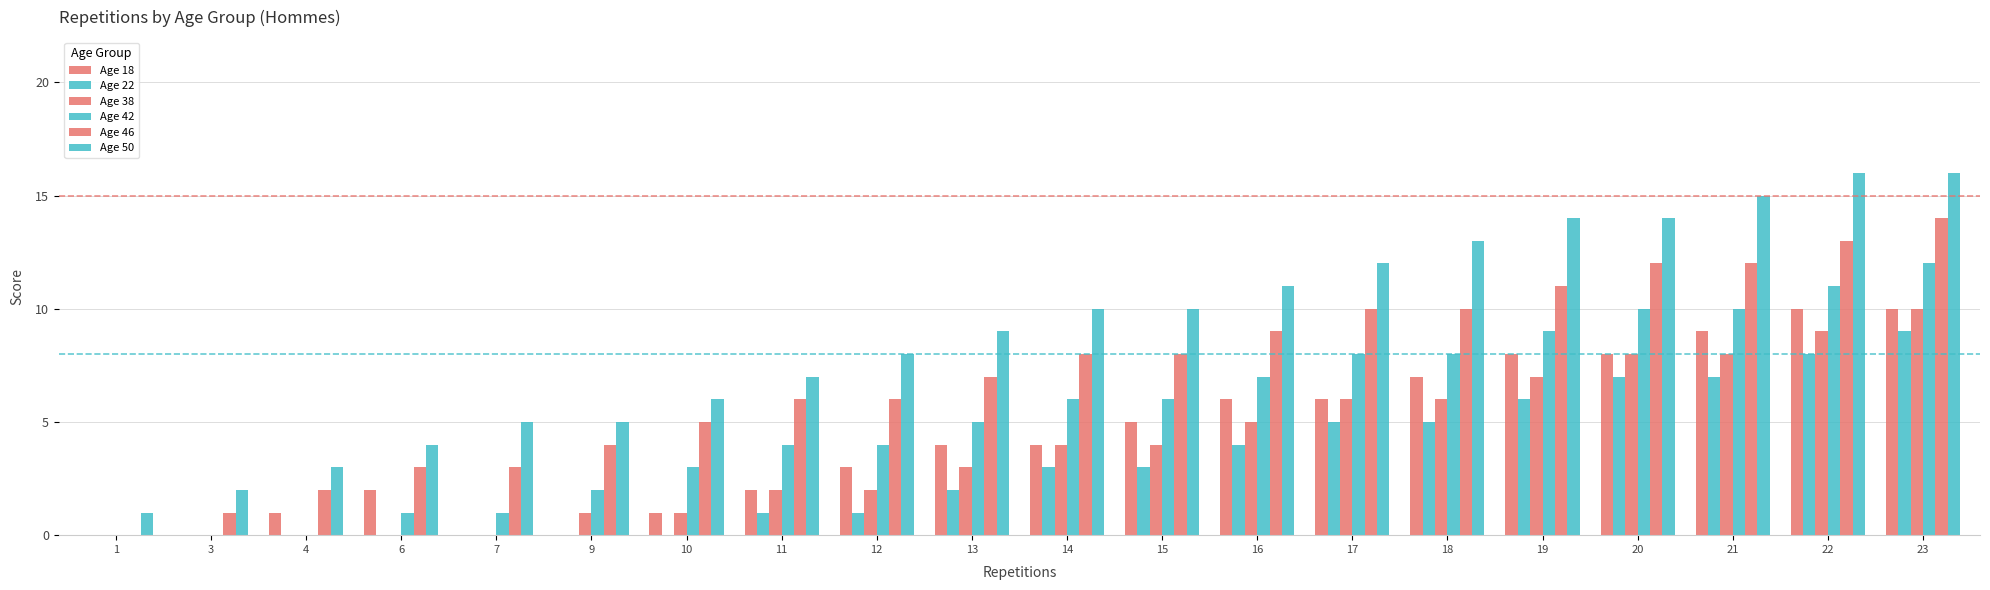

What is the spread (max minus min) of values at 6?

4